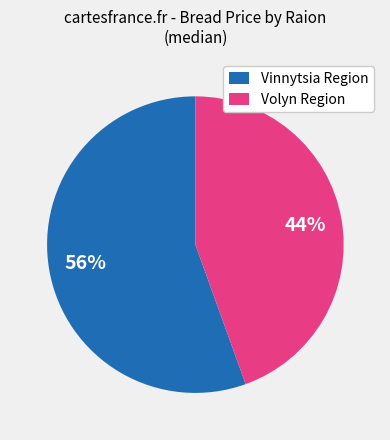

Which has a higher value, Vinnytsia Region or Volyn Region?

Vinnytsia Region